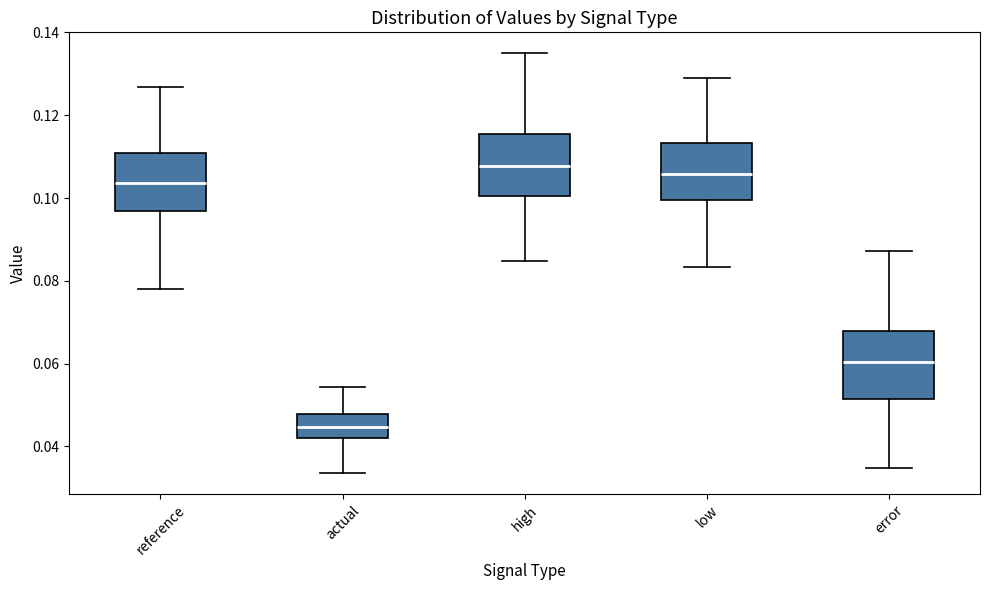

Reading left to right, read every box against the y-axis: the position of its median line, the range the box covers, and the ends of its whiskers. The values are not printed on the chart, so give them approximately, as read against the axis.

reference: median 0.104, box 0.096 to 0.110, whiskers 0.078 to 0.126
actual: median 0.044, box 0.042 to 0.048, whiskers 0.034 to 0.054
high: median 0.108, box 0.100 to 0.116, whiskers 0.084 to 0.134
low: median 0.106, box 0.100 to 0.114, whiskers 0.084 to 0.128
error: median 0.060, box 0.052 to 0.068, whiskers 0.034 to 0.088